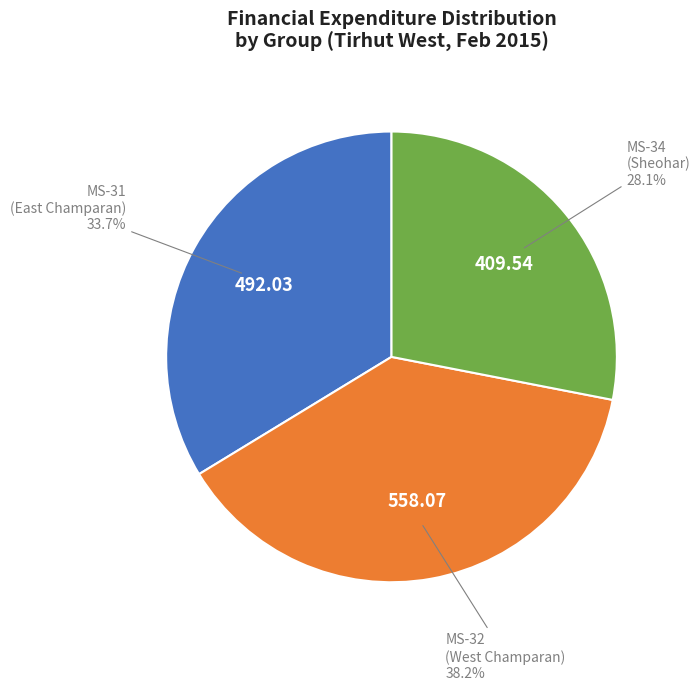

Which category has the biggest portion of the pie?

MS-32 (West Champaran)